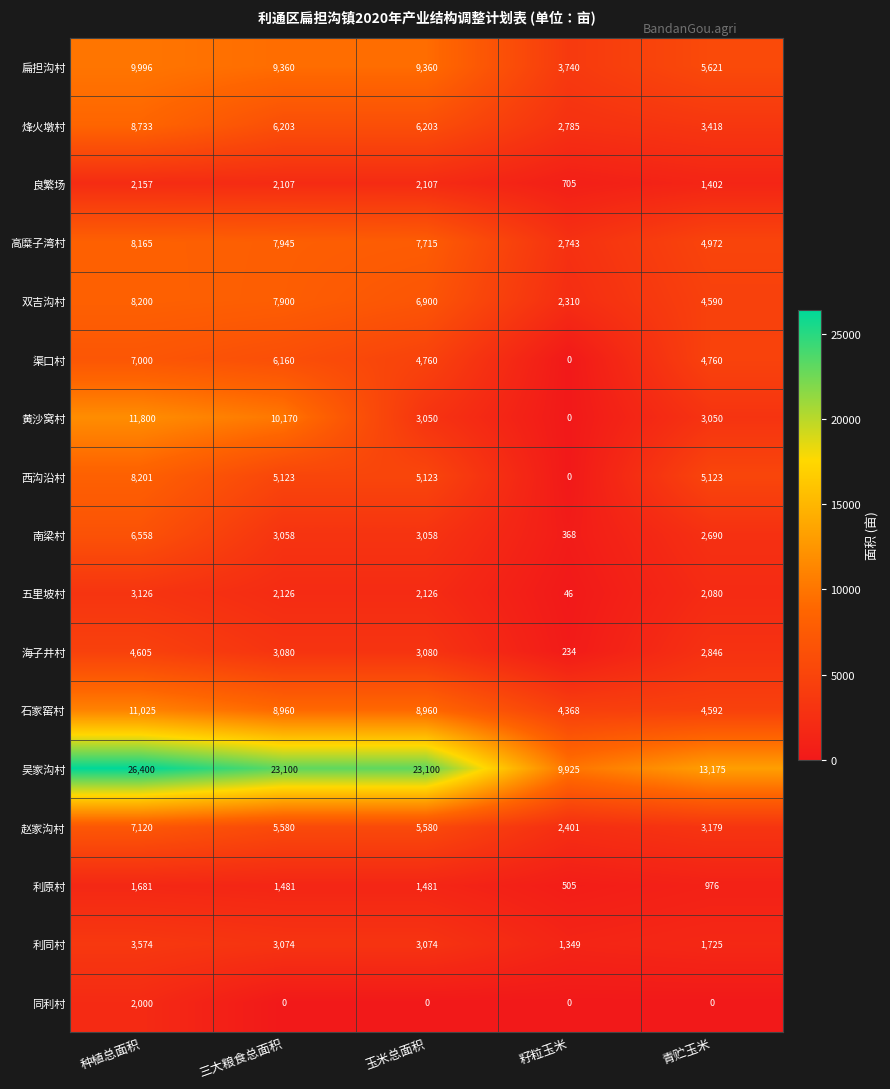

List the series in order of their peak value, lowest first.

利原村, 同利村, 良繁场, 五里坡村, 利同村, 海子井村, 南梁村, 渠口村, 赵家沟村, 高糜子湾村, 双吉沟村, 西沟沿村, 烽火墩村, 扁担沟村, 石家窑村, 黄沙窝村, 吴家沟村